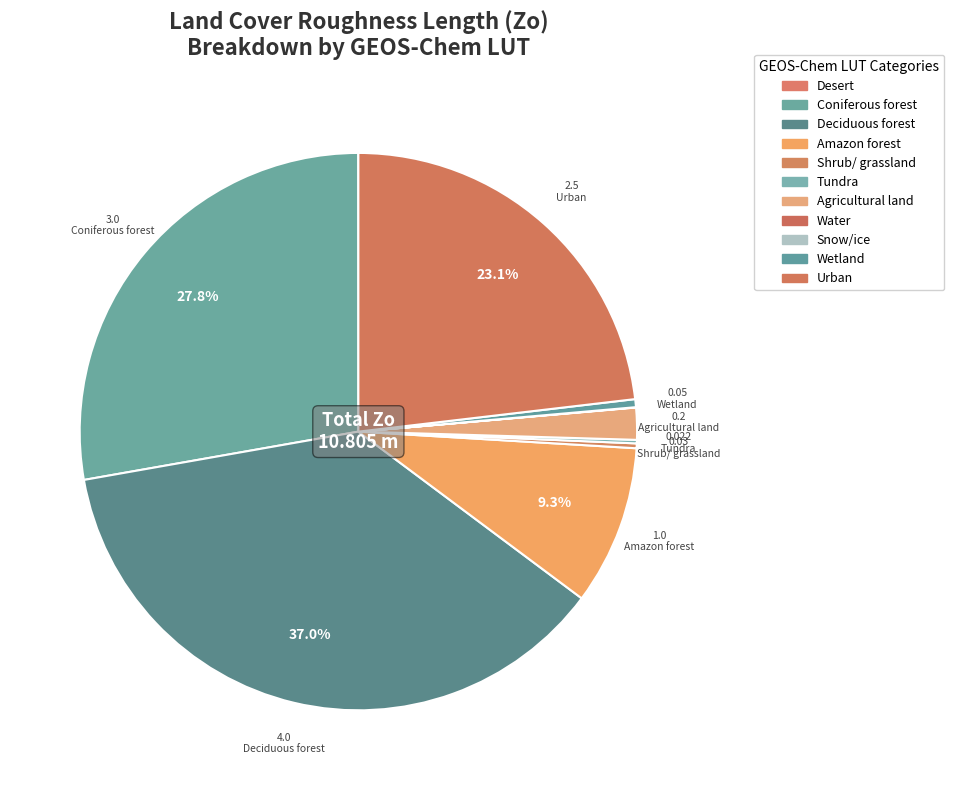

How many segments does this pie chart have?

11